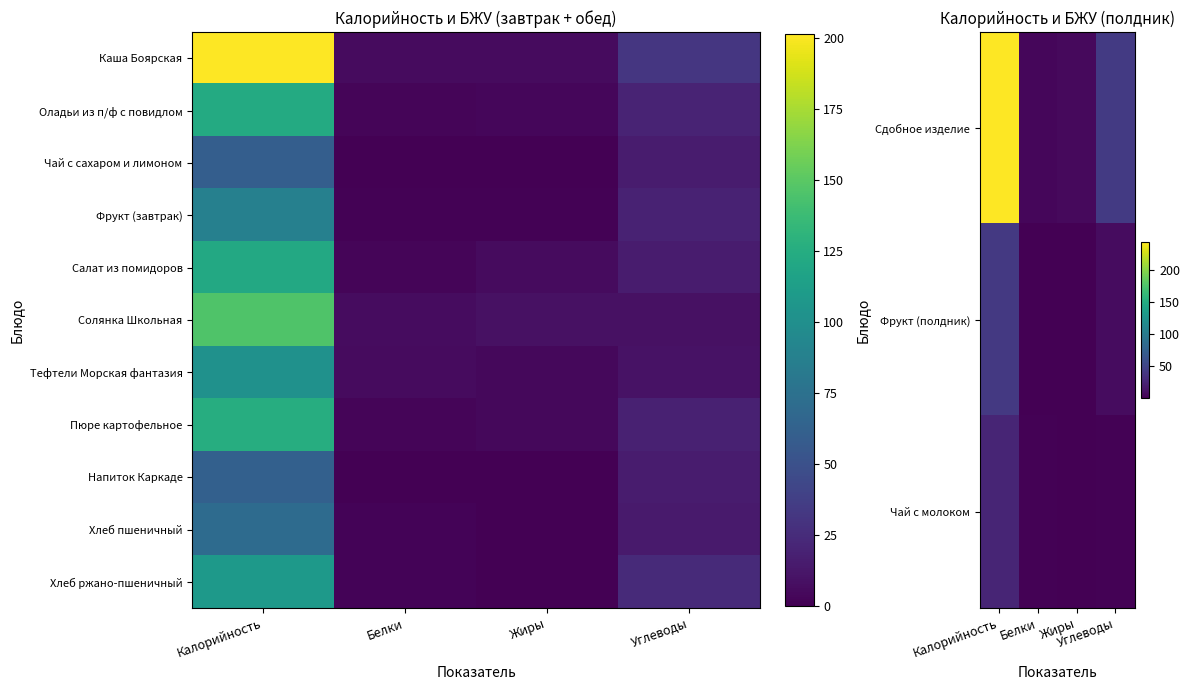

Which category has the lowest value across all series?

Жиры